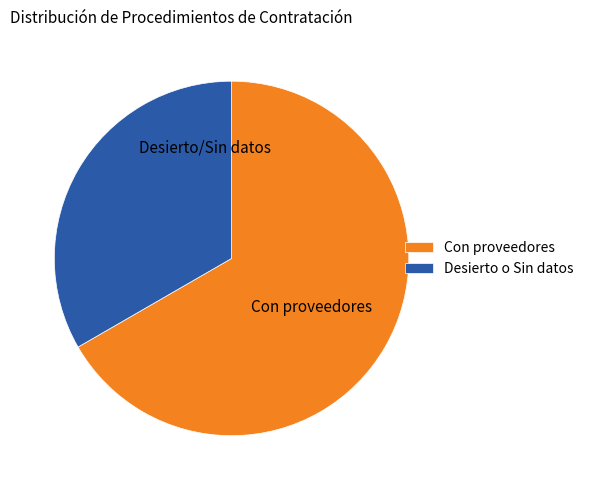

Rank the categories by value from lowest to highest.

Desierto o Sin datos, Con proveedores